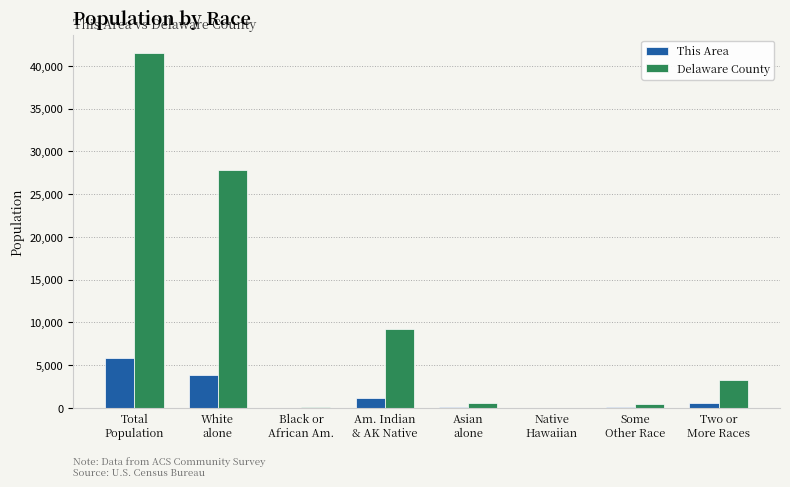

The value of This Area at White
alone is 6023. True or false?

False